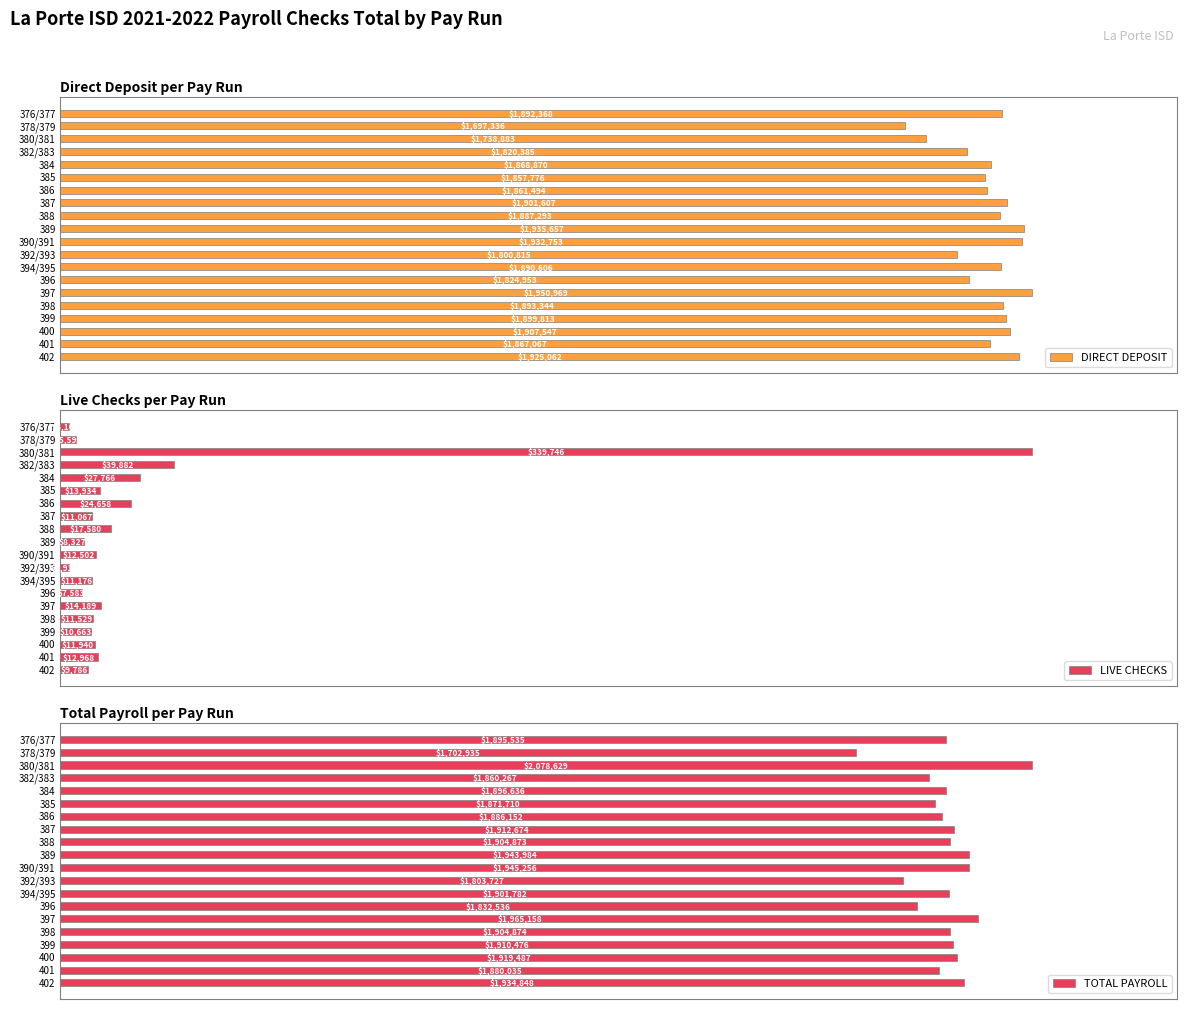

Rank the categories by LIVE CHECKS value from highest to lowest.

380/381, 382/383, 384, 386, 388, 397, 385, 401, 390/391, 400, 398, 394/395, 387, 399, 402, 389, 396, 378/379, 376/377, 392/393